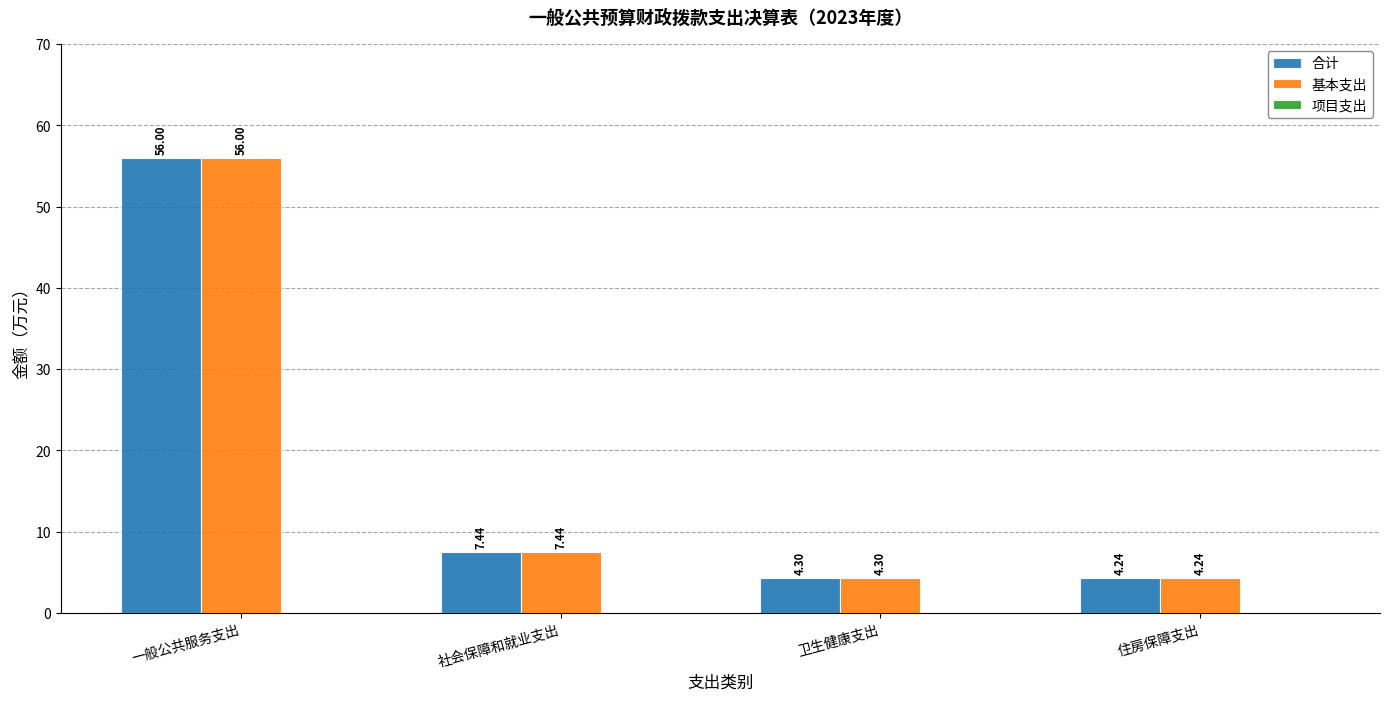

True or false: 合计 has a value of 9.9 at 社会保障和就业支出.

False